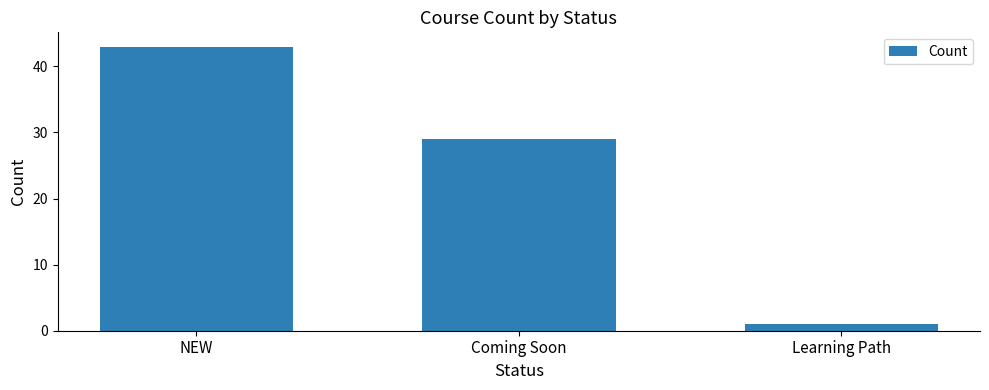

What is the label of the 2nd bar from the right?

Coming Soon